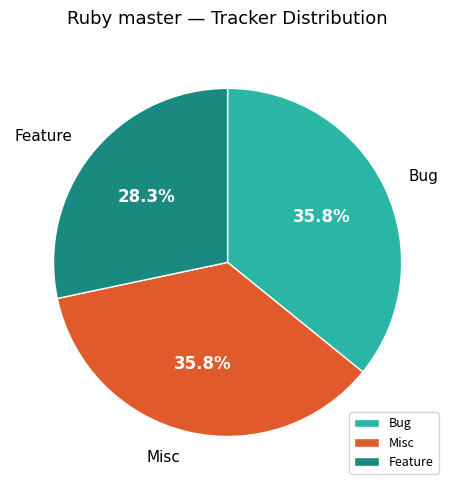

To the nearest percent, what is the combined percentage of Bug and Feature?

64%